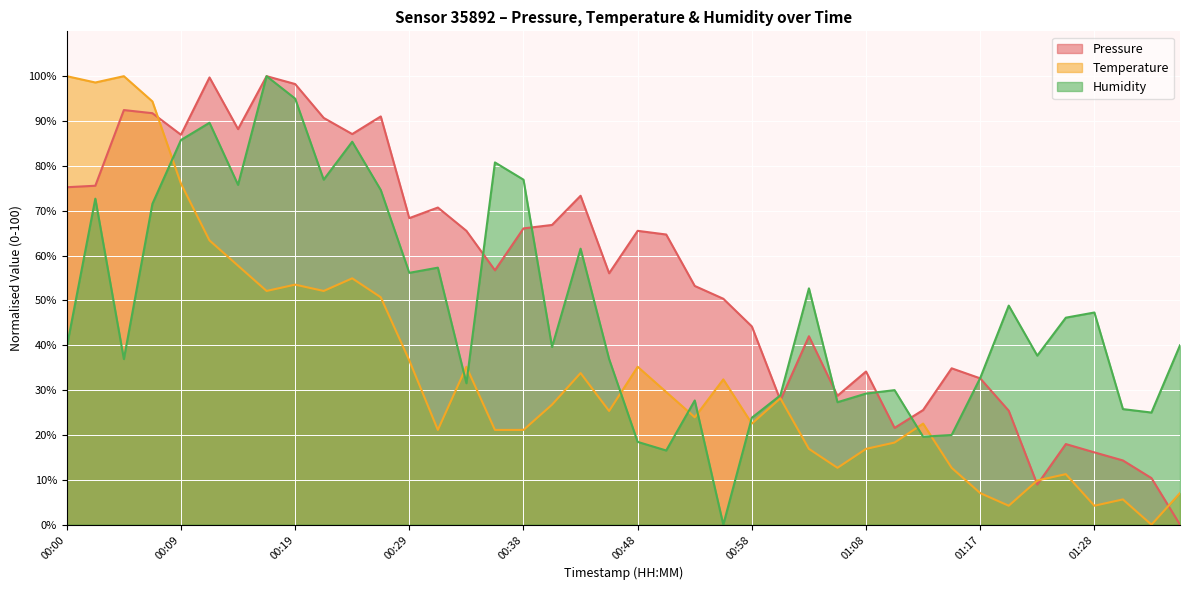

Which series has the widest spread of values?

pressure